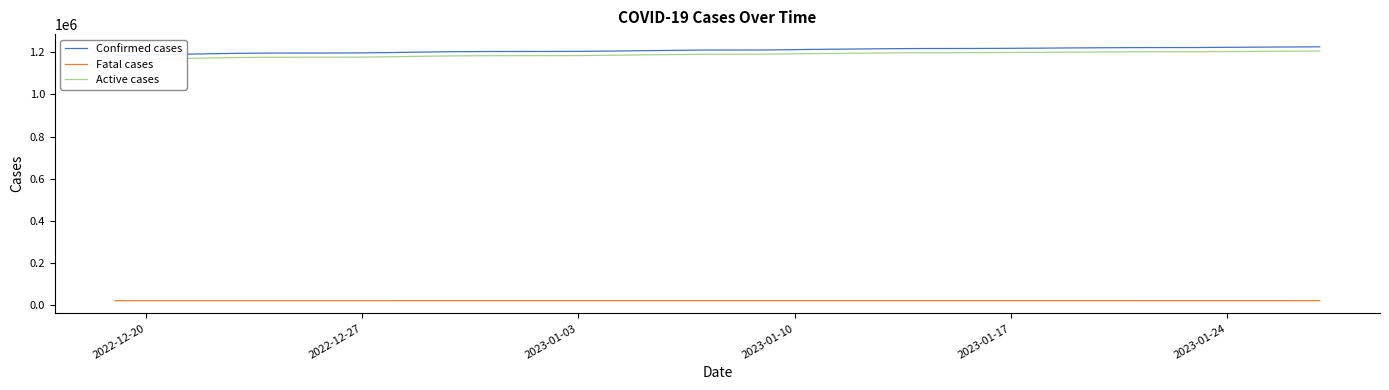

What is the value of the Active cases point at the 21st from the left?

1191196